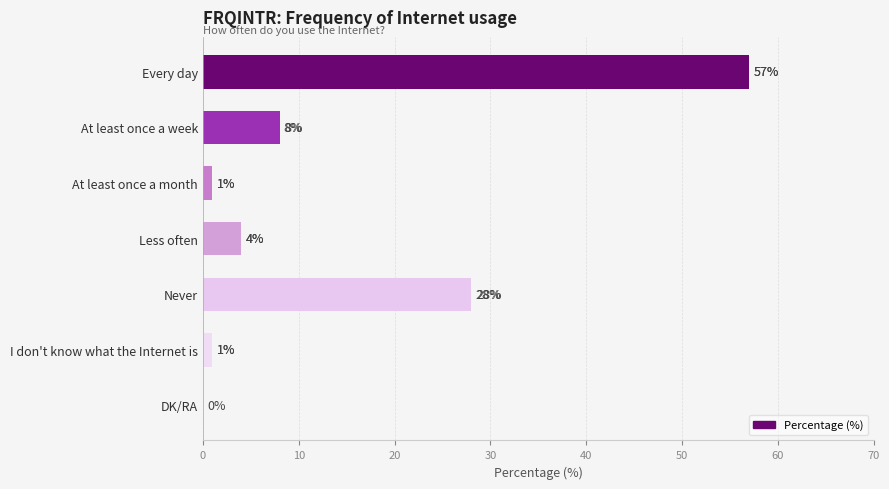

What is the maximum value shown in the chart?

57